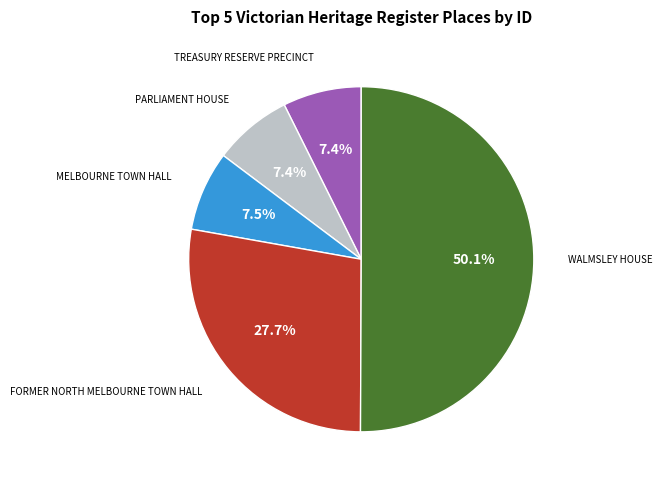

Count the number of slices in the pie.

5